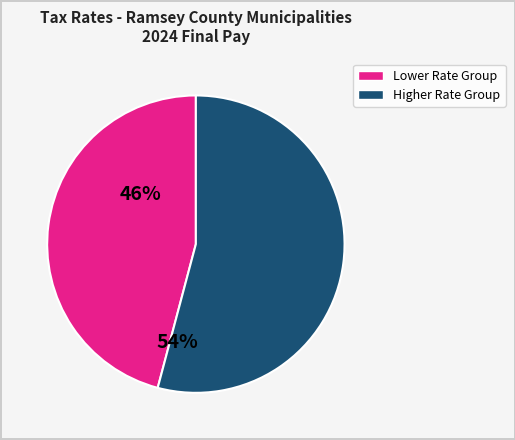

Is there any slice that represents more than half of the pie?

Yes